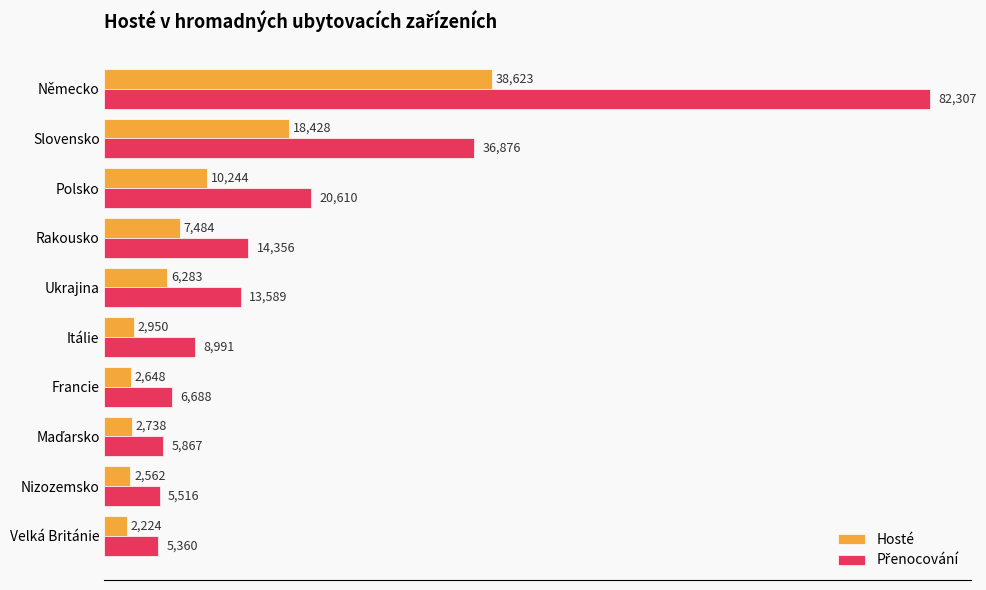

At how many categories does at least one series exceed 40591?

1